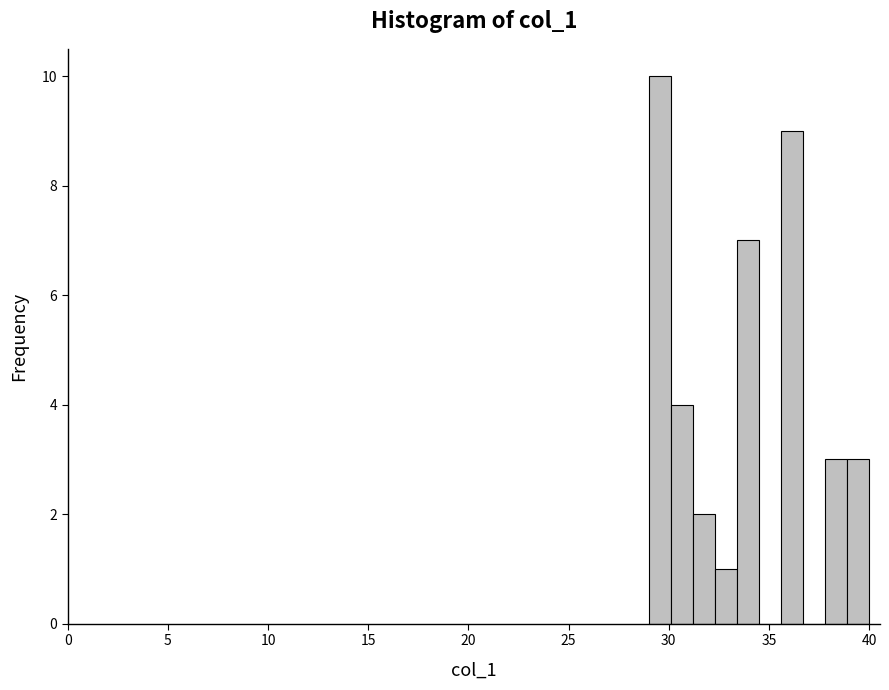

Around what value on the x-axis is the tallest bar? Give the approximate position of its centre, as read against the axis.

29.5